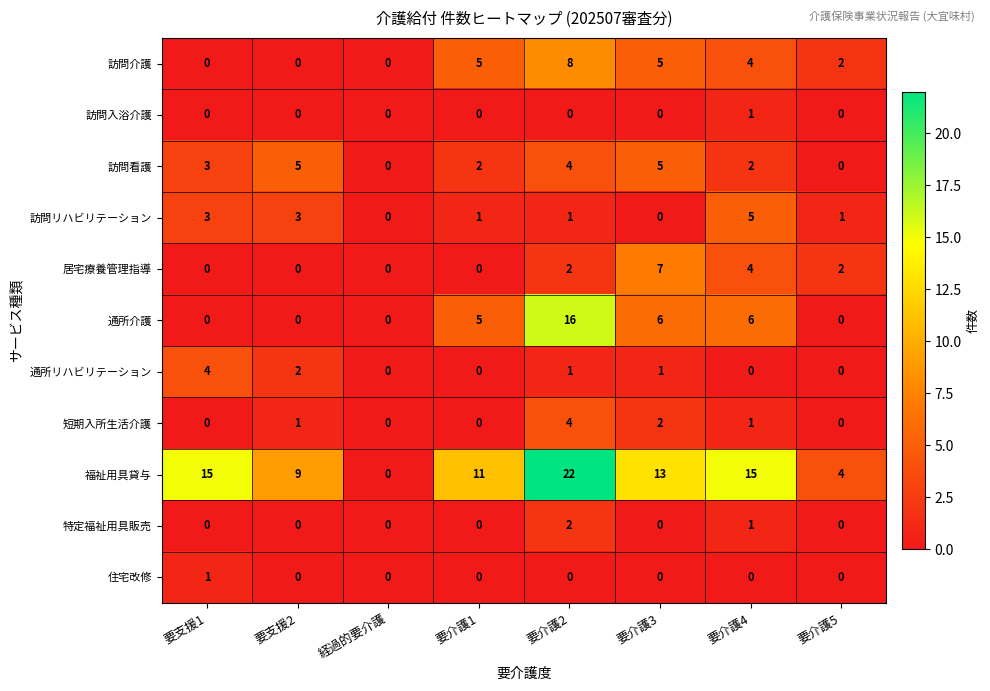

Count the 特定福祉用具販売 values in the range 0 to 1.

7